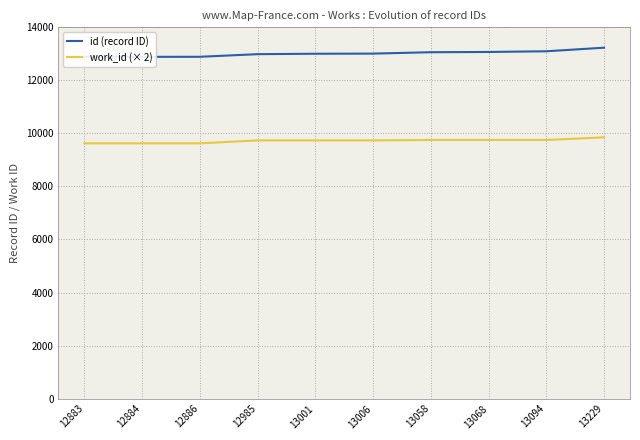

Which category has the lowest value in the work_id (× 2) series?

12883